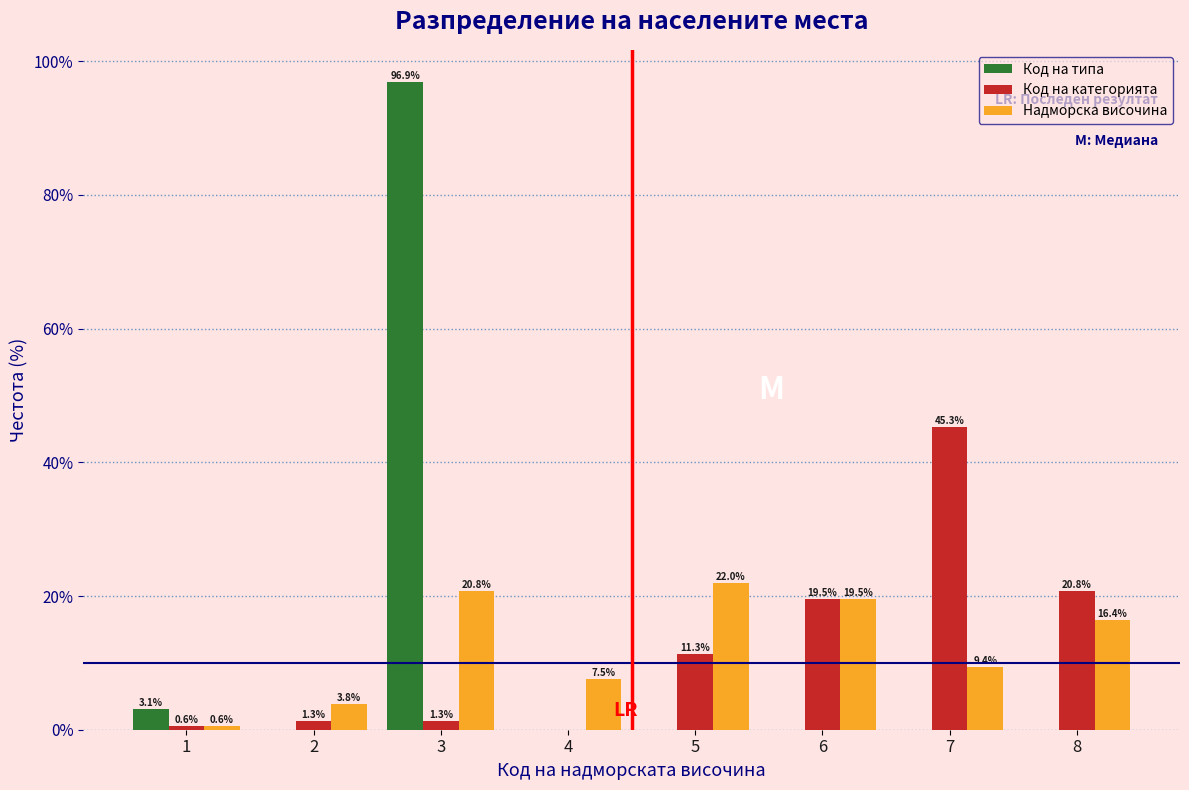

Reading left to right, what are all the values shown in this chart?

Код на типа: 1=3.1	2=0.0	3=96.9	4=0.0	5=0.0	6=0.0	7=0.0	8=0.0
Код на категорията: 1=0.6	2=1.3	3=1.3	4=0.0	5=11.3	6=19.5	7=45.3	8=20.8
Надморска височина: 1=0.6	2=3.8	3=20.8	4=7.5	5=22.0	6=19.5	7=9.4	8=16.4